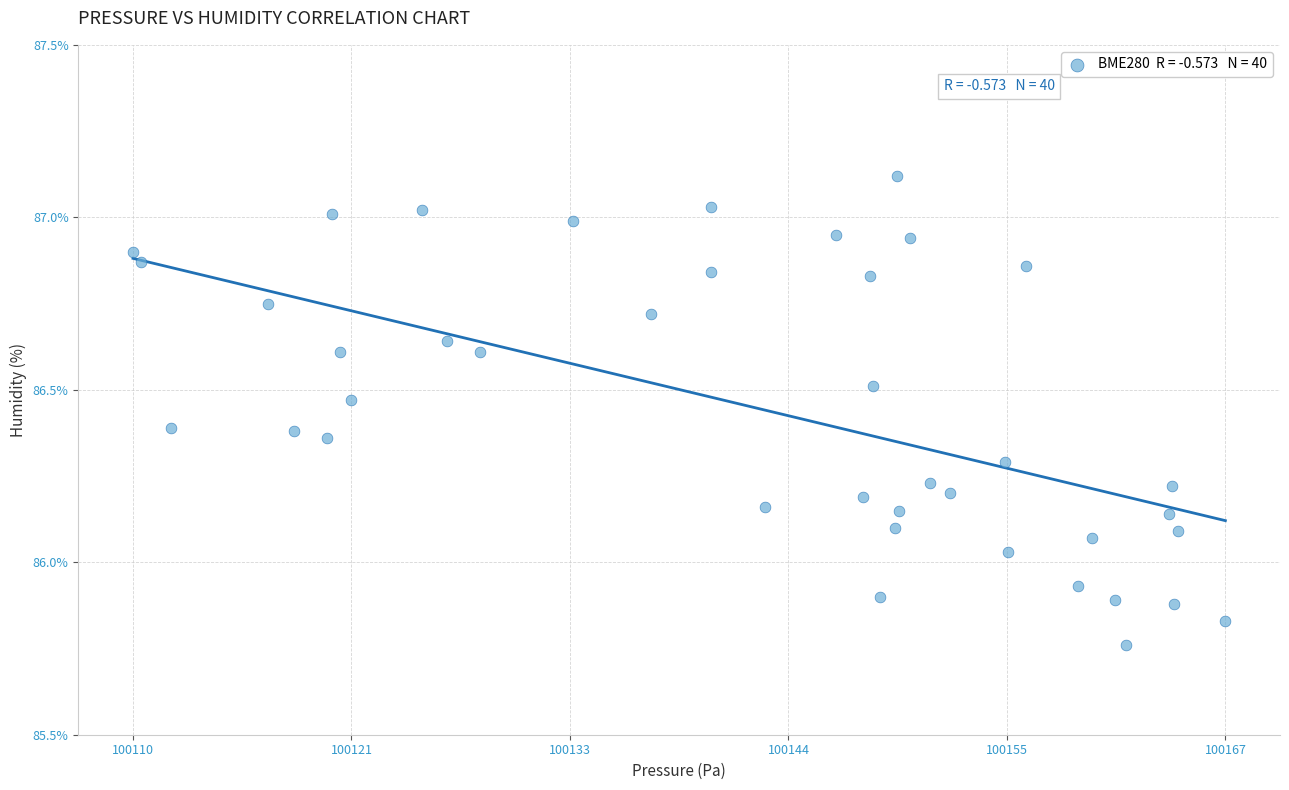

What is the range of X values (max minus min)?

56.5